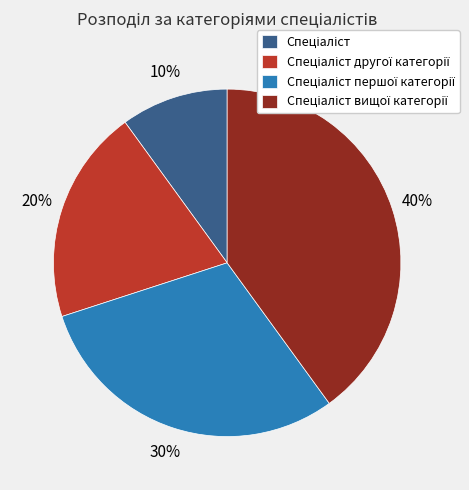

Is there any slice that represents more than half of the pie?

No